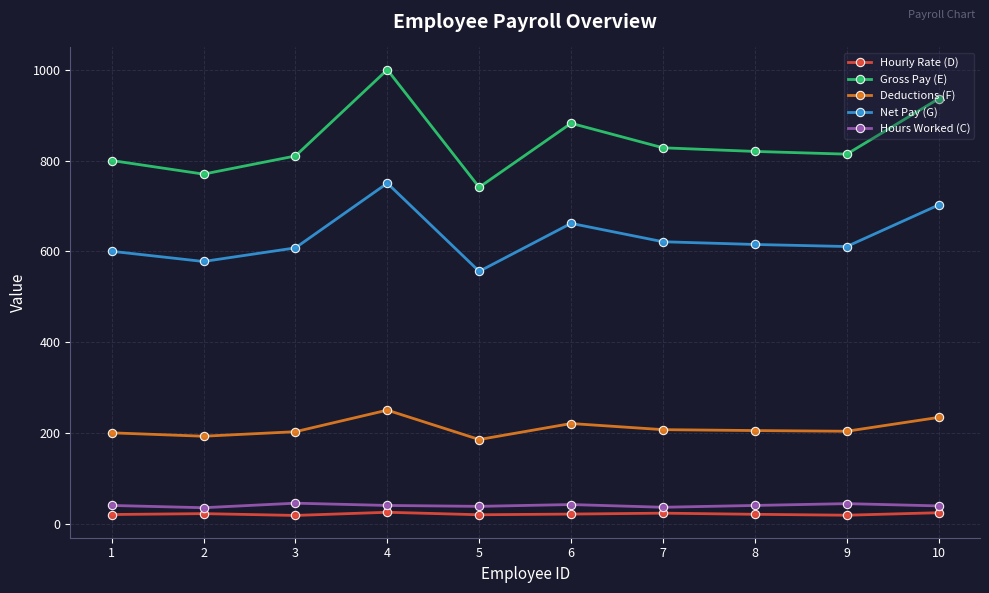

Which series has the widest spread of values?

Gross Pay (E)